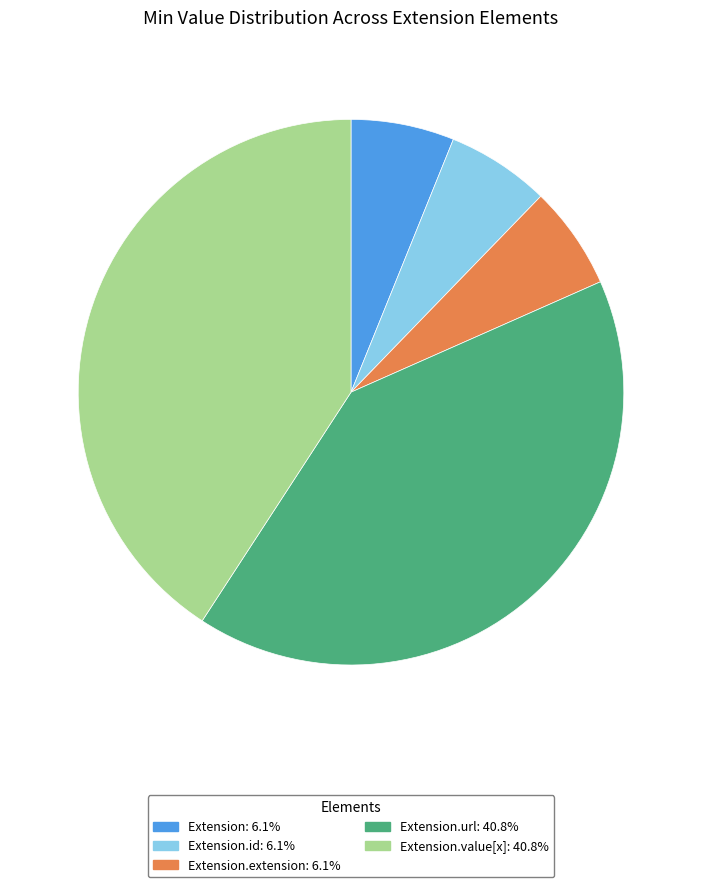

Is there any slice that represents more than half of the pie?

No